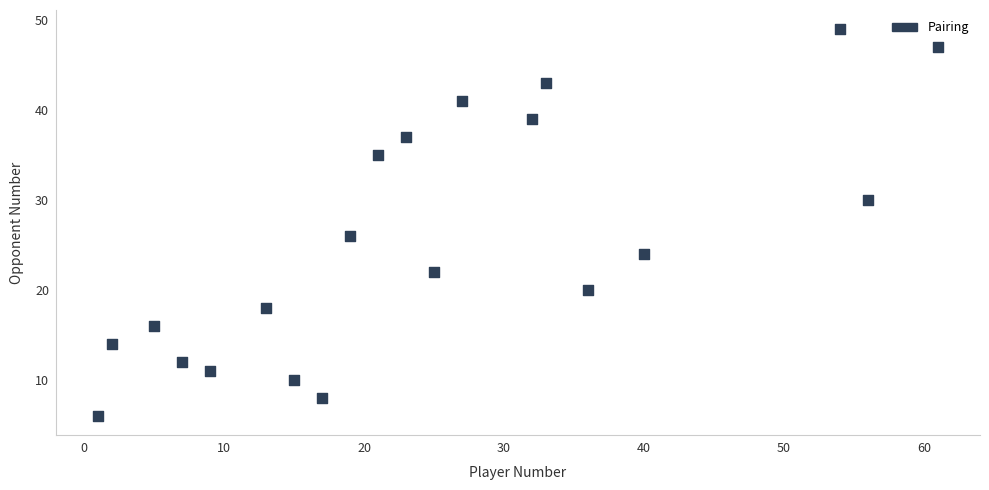

What is the range of X values (max minus min)?

60